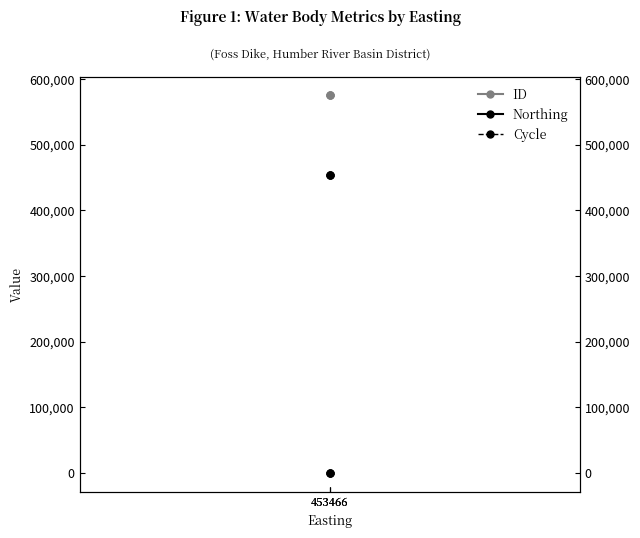

What is the spread (max minus min) of values at 453466?

574836